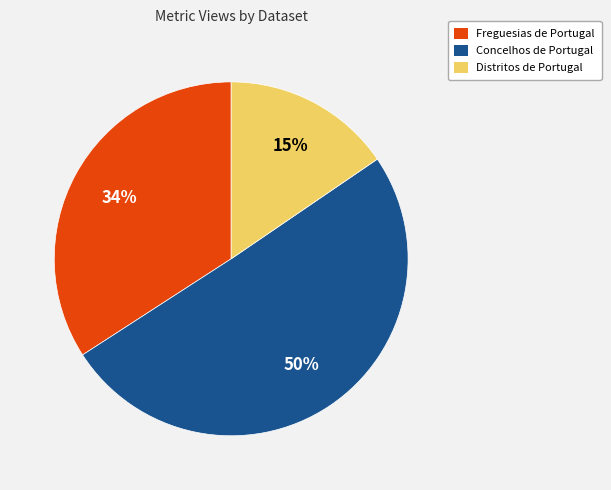

True or false: Freguesias de Portugal accounts for 34% of the total.

True